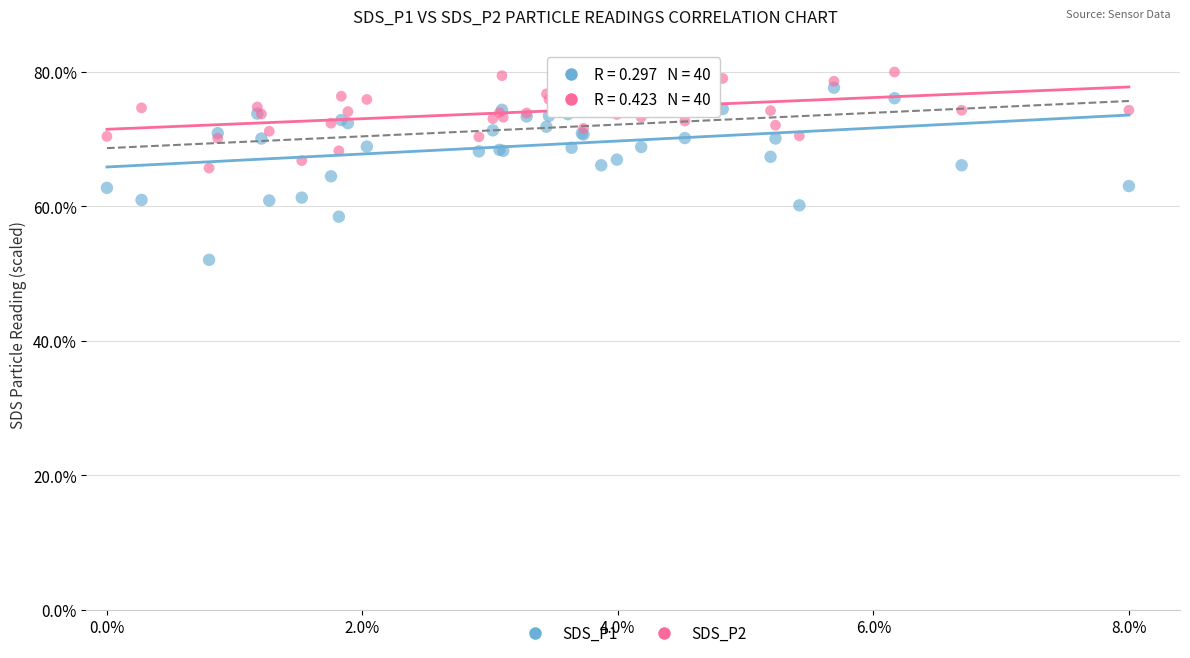

Which series has the widest spread of Y values?

SDS_P1